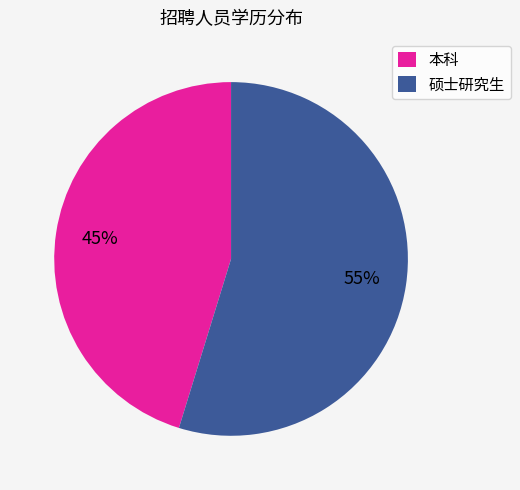

Is 本科 the majority of the pie?

No